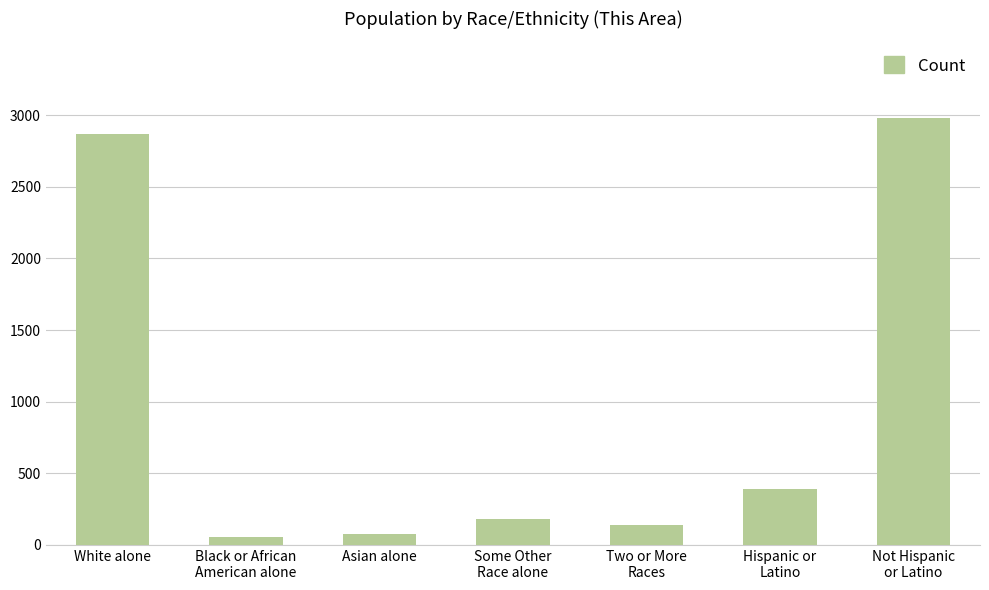

The chart shows a value of 78 at Asian alone. True or false?

True